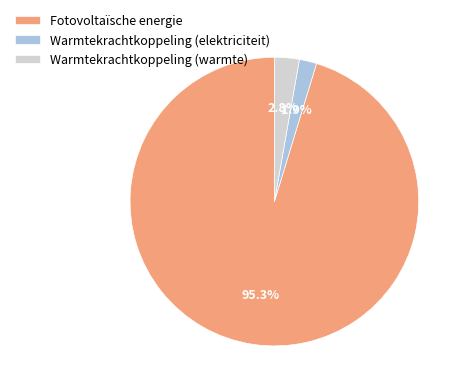

Is there a majority slice in this chart?

Yes